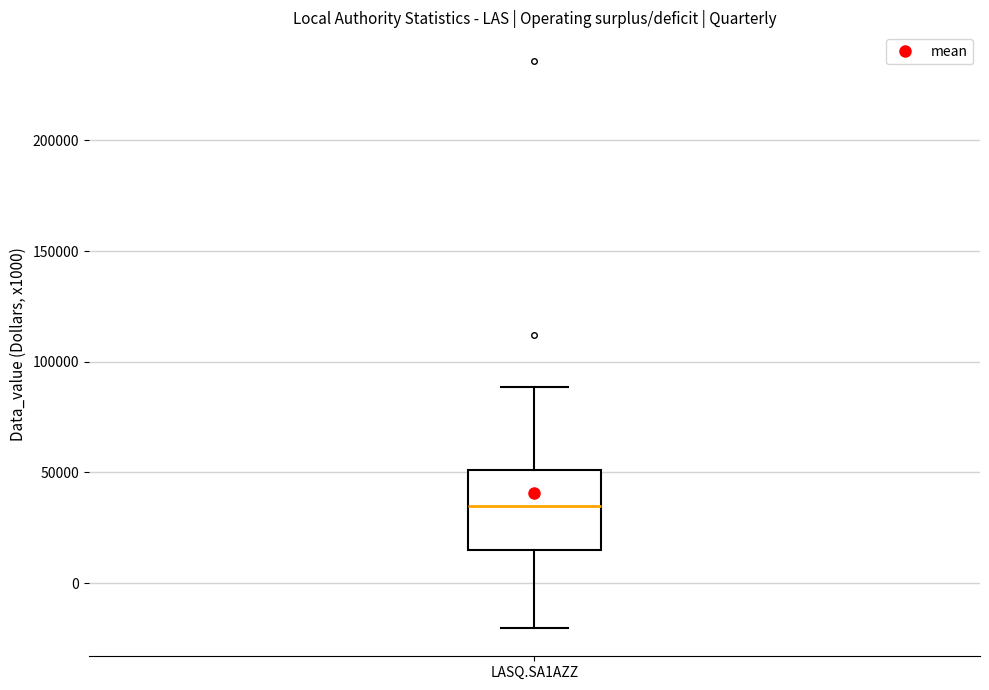

Where is the upper edge of the box for LASQ.SA1AZZ on the y-axis? The values are not printed on the chart, so give them approximately, as read against the axis.

50000